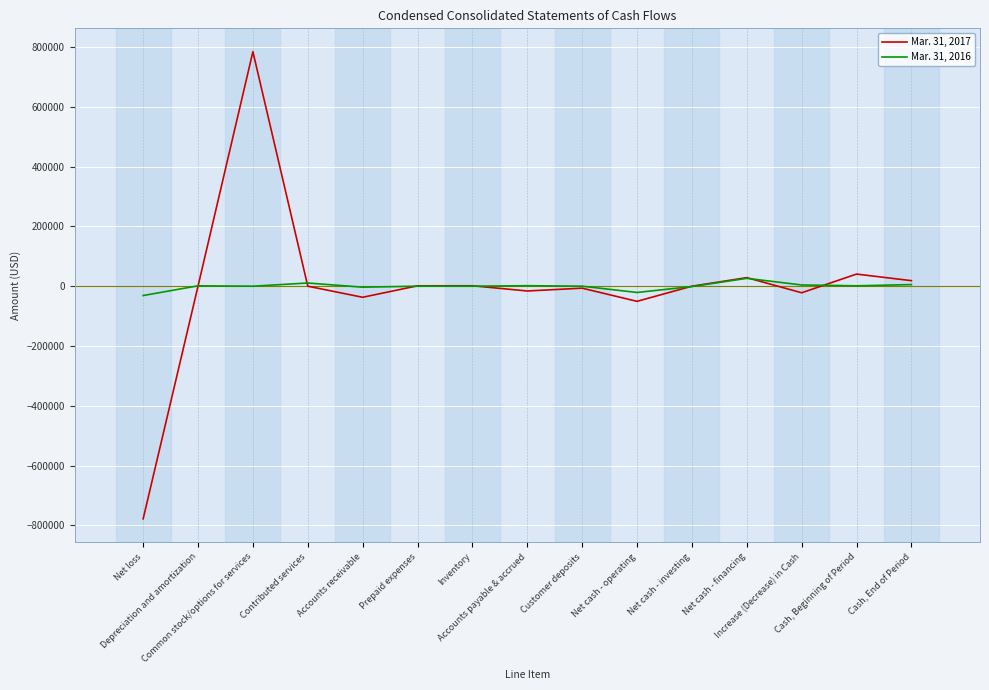

What is the smallest value displayed?

-778013